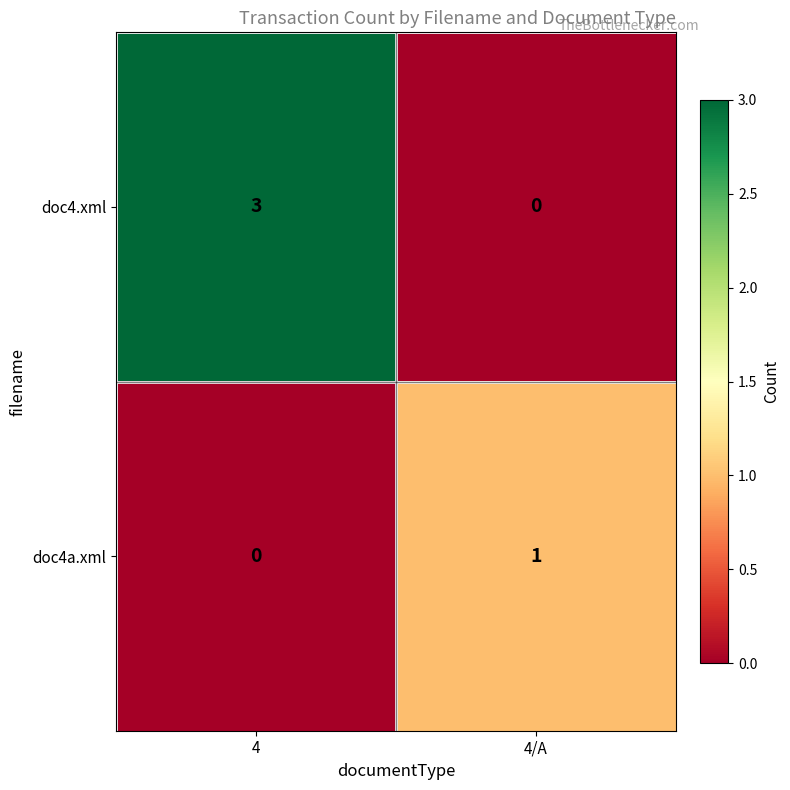

At which label is doc4a.xml closest to 0?

4